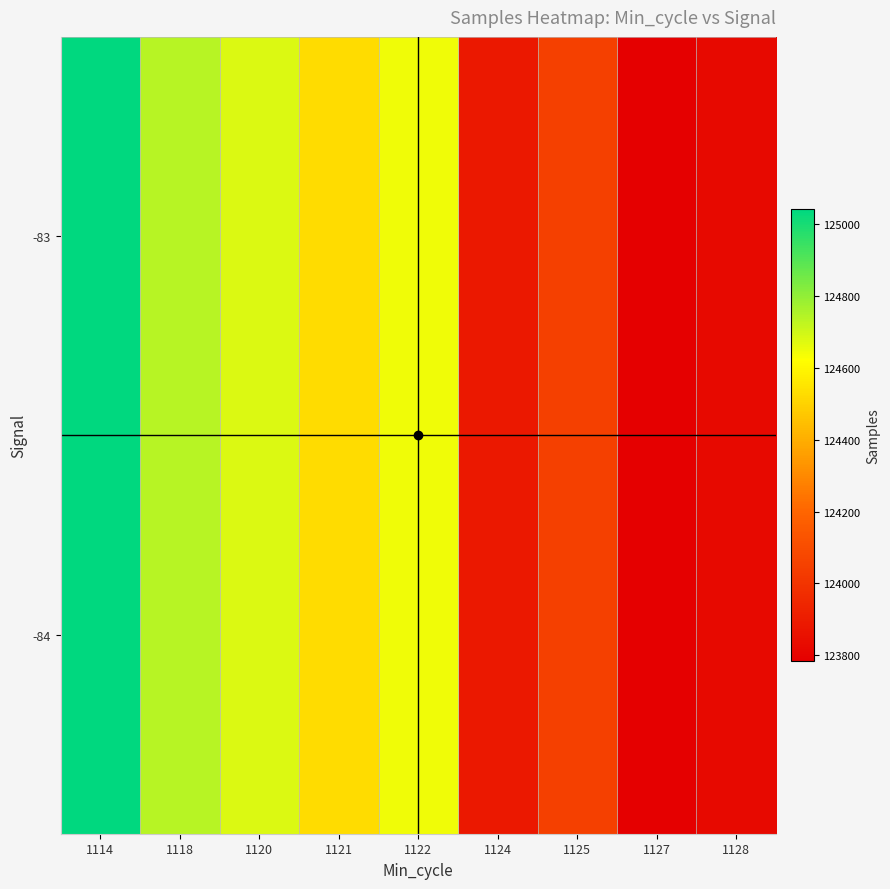

What is the minimum value shown in the chart?

123784